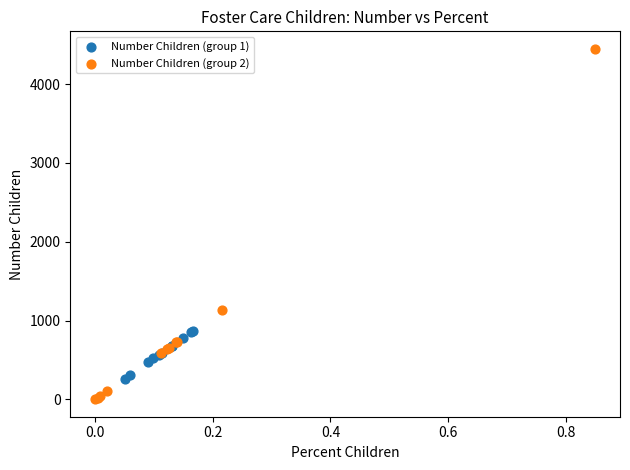

Which series has the widest spread of Y values?

Number Children (group 2)